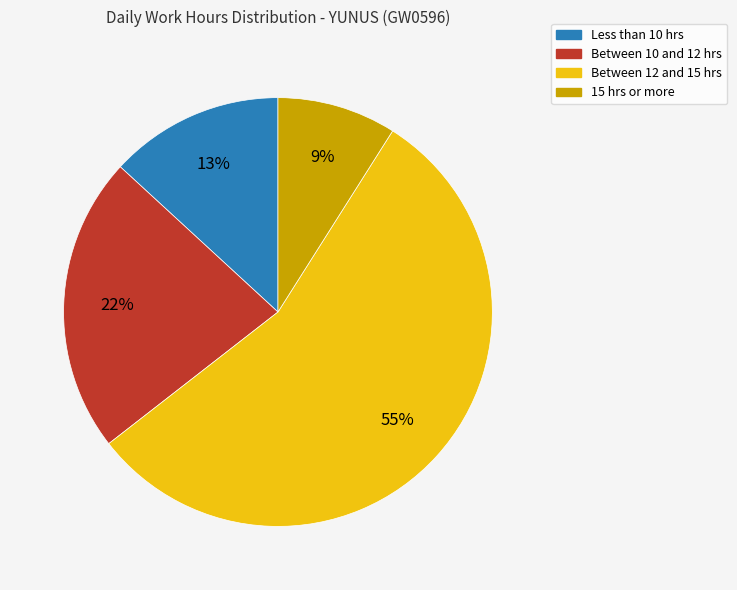

Which slice is the smallest?

15 hrs or more